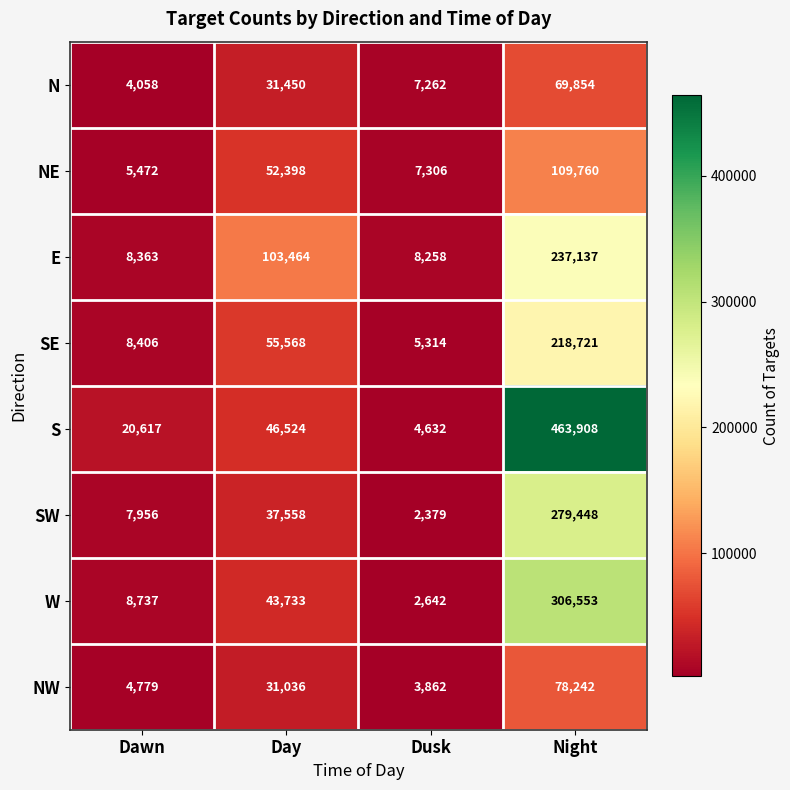

Where is SE nearest to the value 112017?

Day